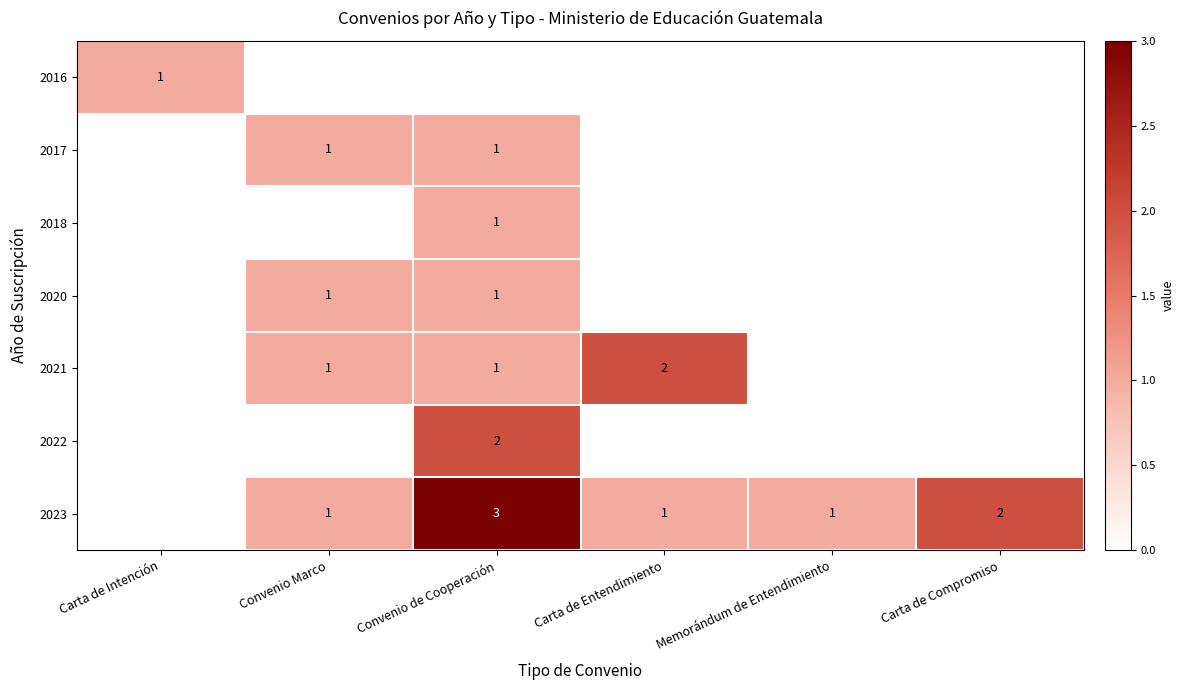

What is the total value across all series at Carta de Intención?

1